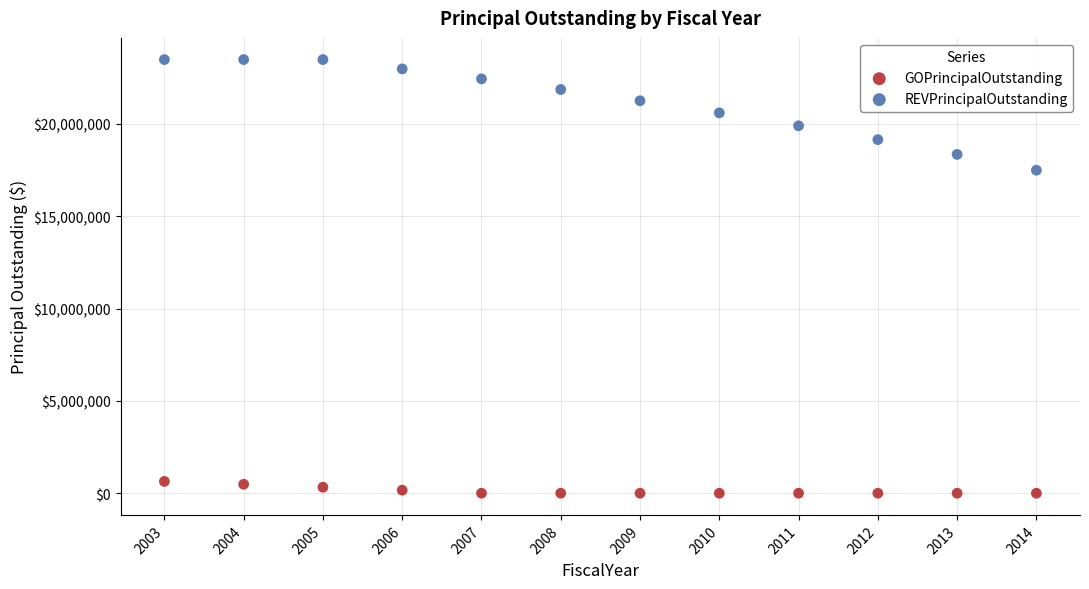

Which series reaches the minimum Y coordinate?

GOPrincipalOutstanding